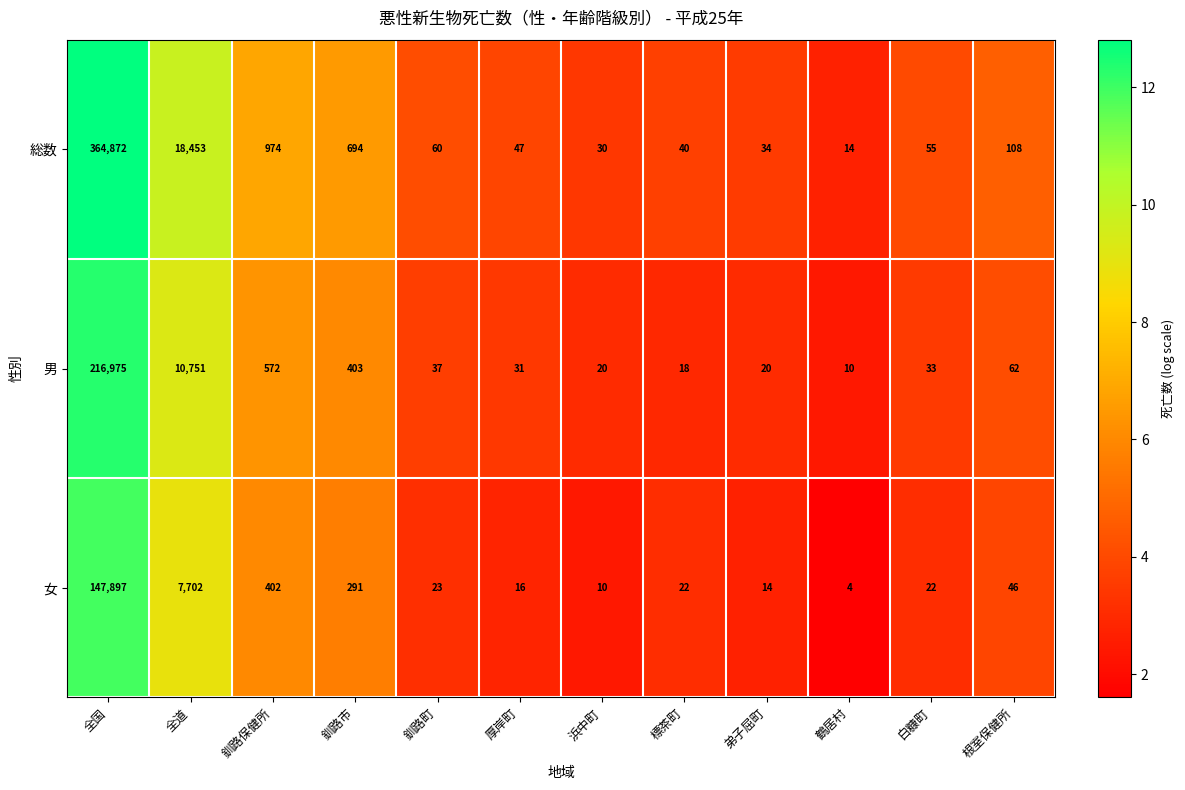

What is the minimum value for 男?

10